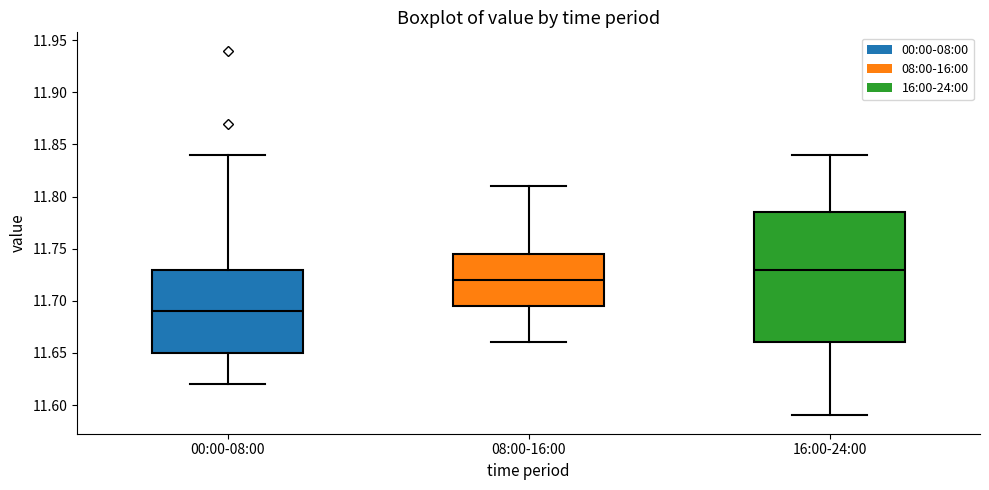

Where is the lower edge of the box for 00:00-08:00 on the y-axis? The values are not printed on the chart, so give them approximately, as read against the axis.

11.650